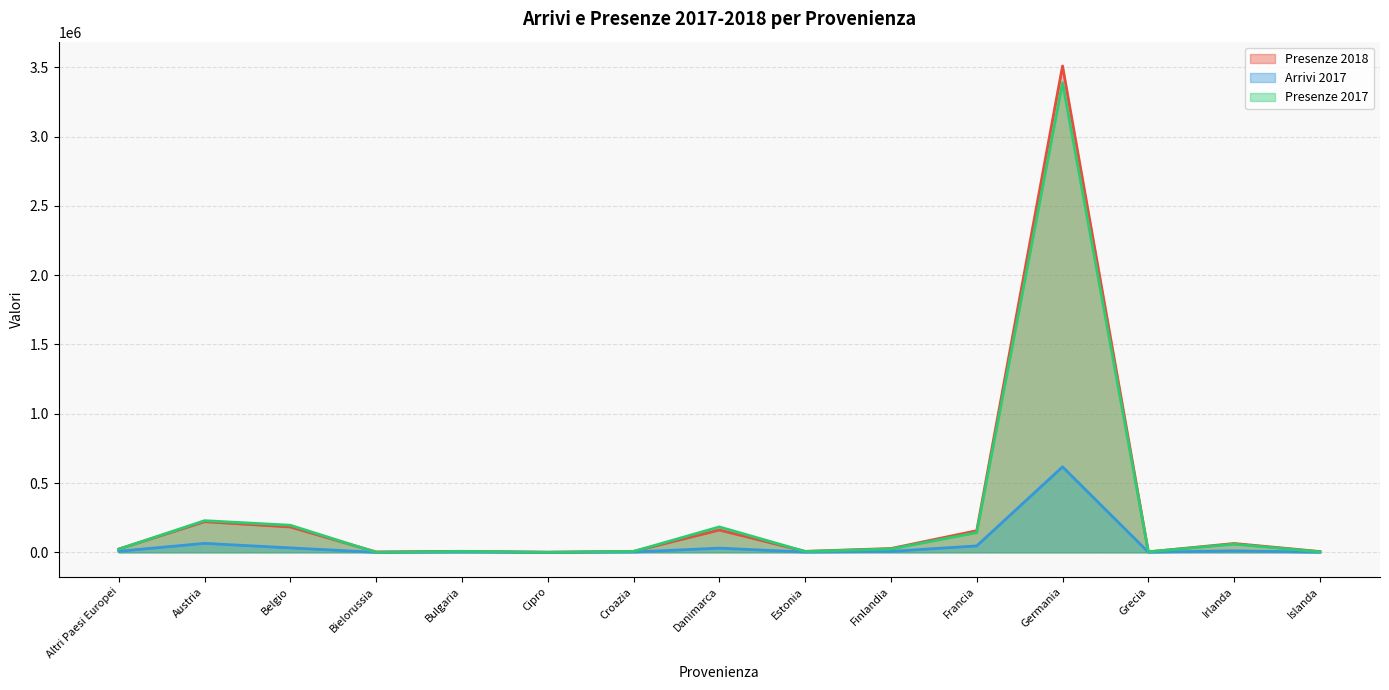

Count the number of data series in this chart.

3